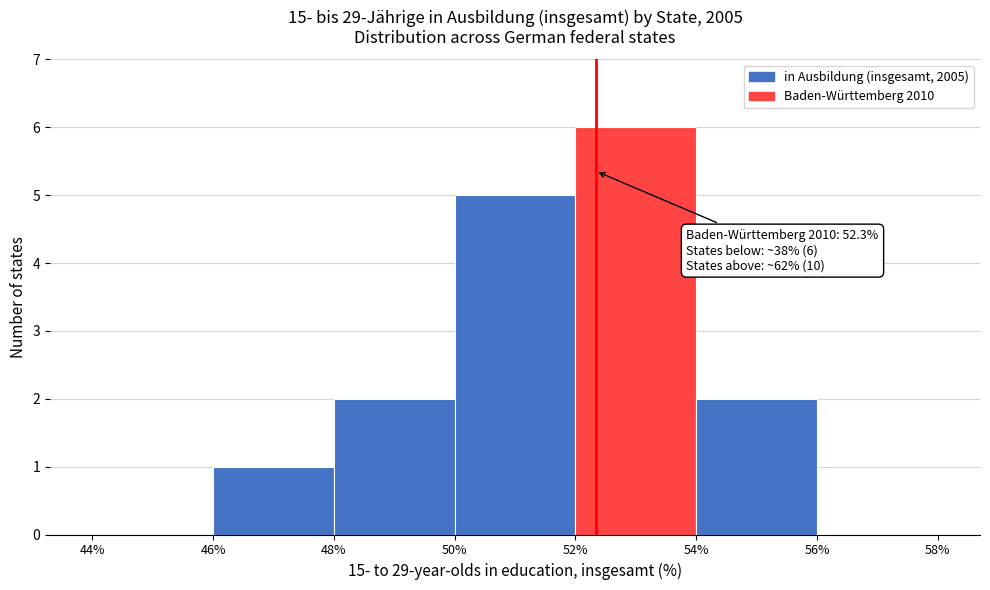

Which range on the x-axis has the tallest bar?

52% to 54%